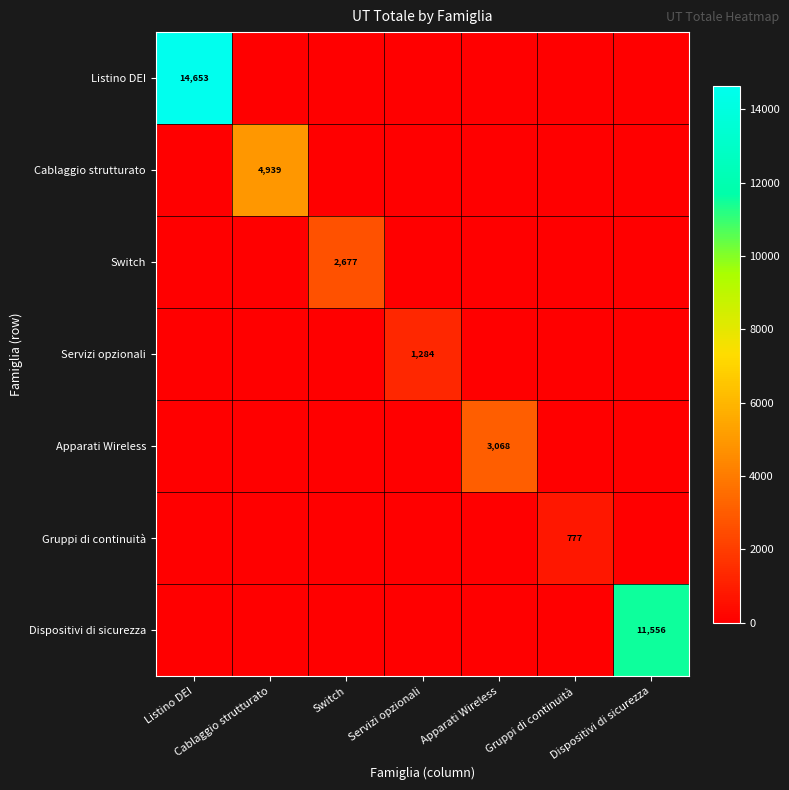

Which category has the highest value in the Switch series?

Switch